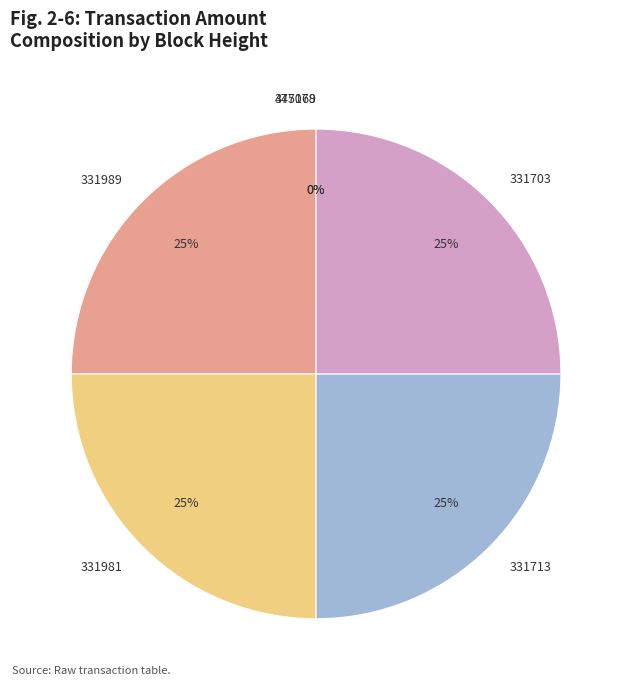

What is the ratio of the value at 331713 to the value at 331981?

1.0